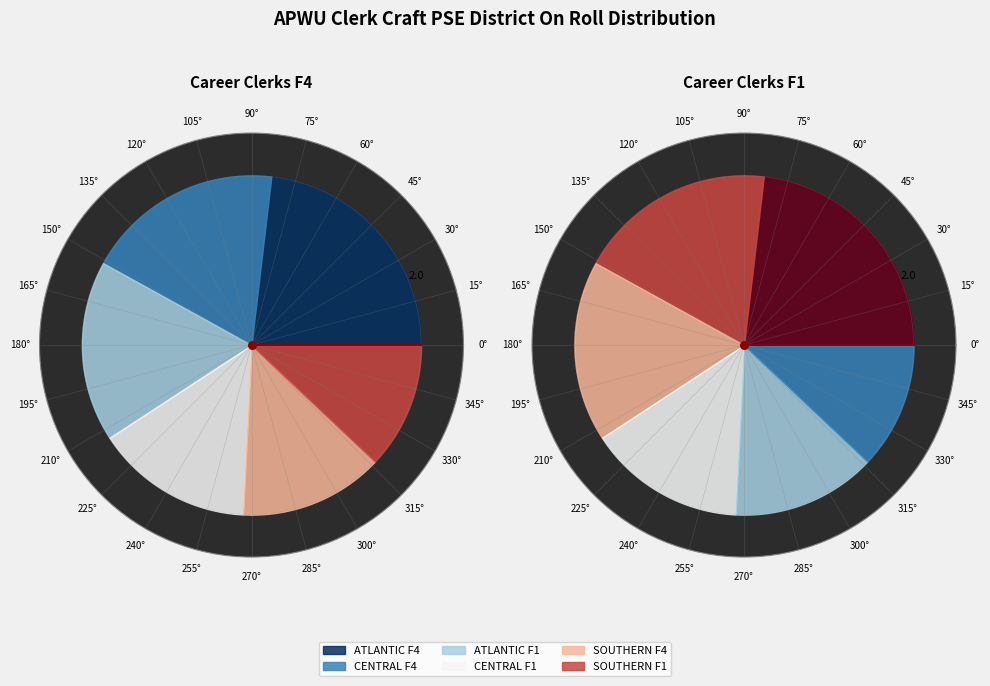

How many segments does this pie chart have?

6